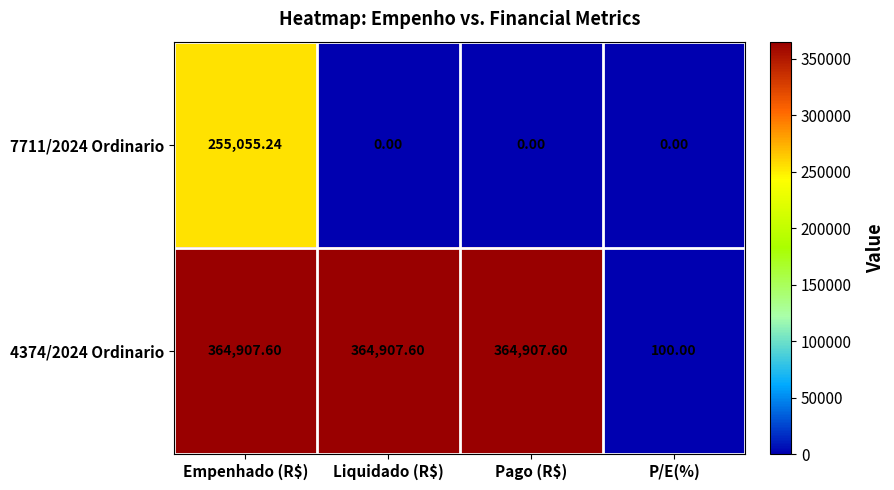

At which category is the sum across all series the highest?

Empenhado (R$)